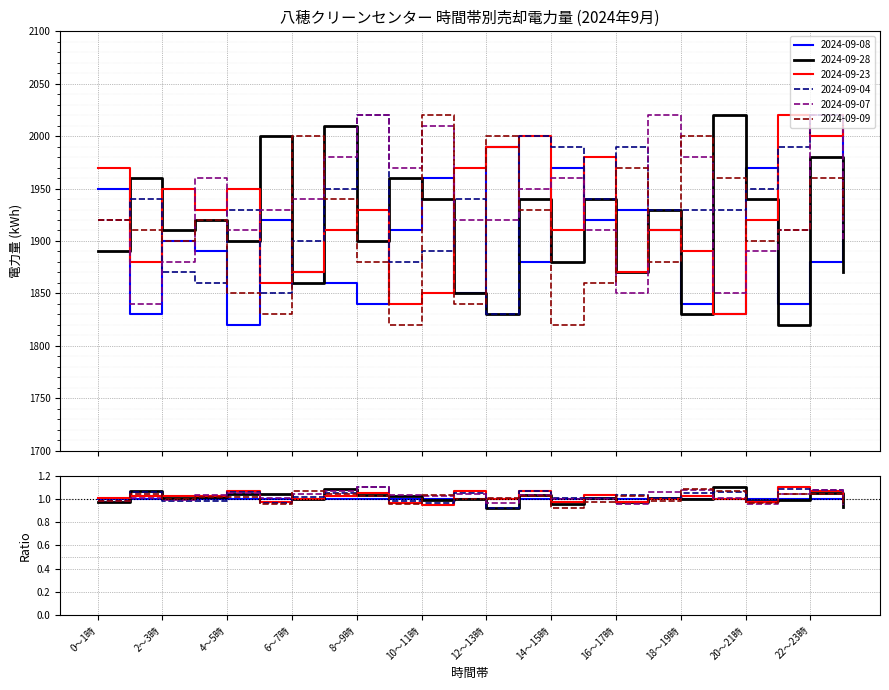

Where is the first local minimum for 2024-09-23?

1～2時